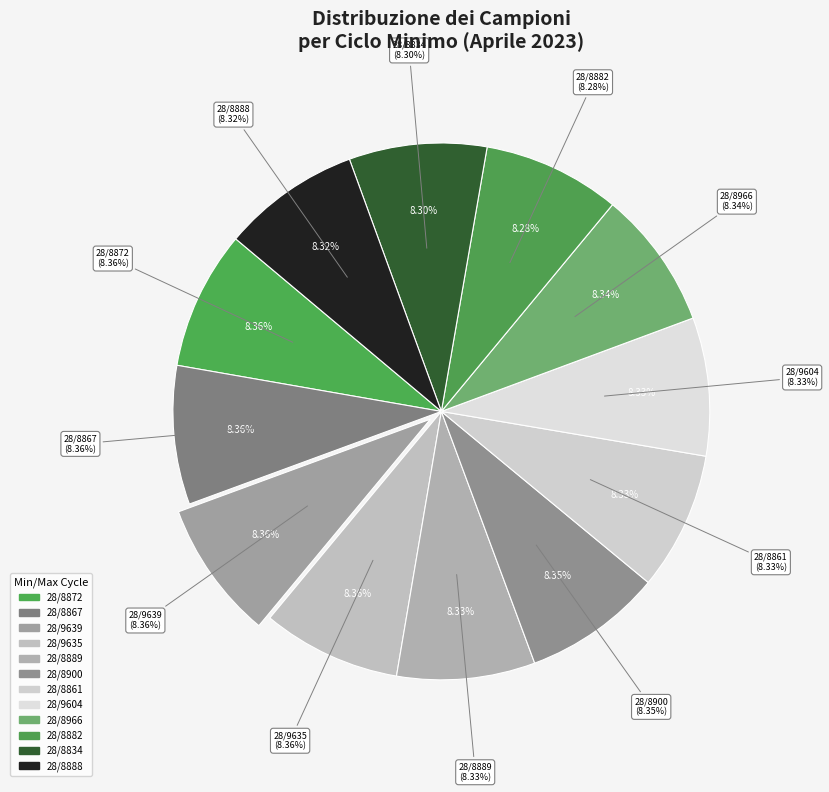

Combined, do 28/8889 and 28/8882 account for over 50%?

No